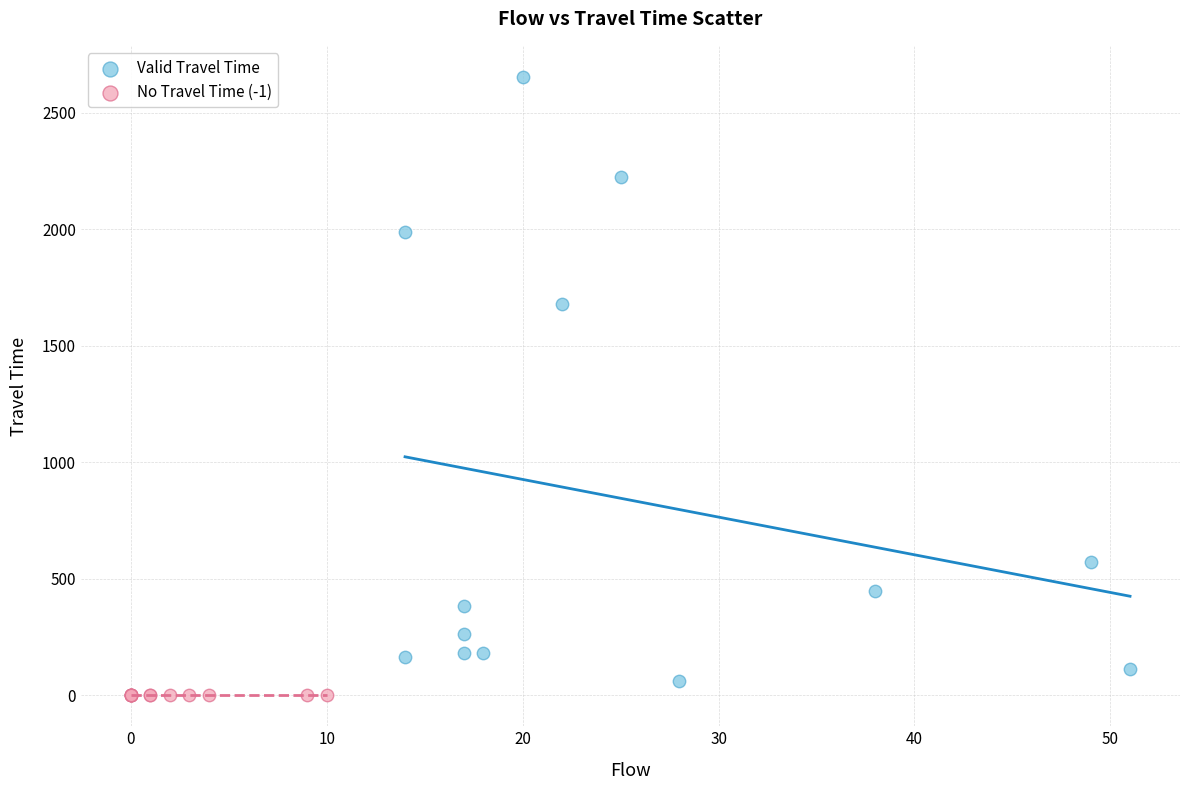

What are all the series names shown in the legend?

Valid Travel Time, No Travel Time (-1)